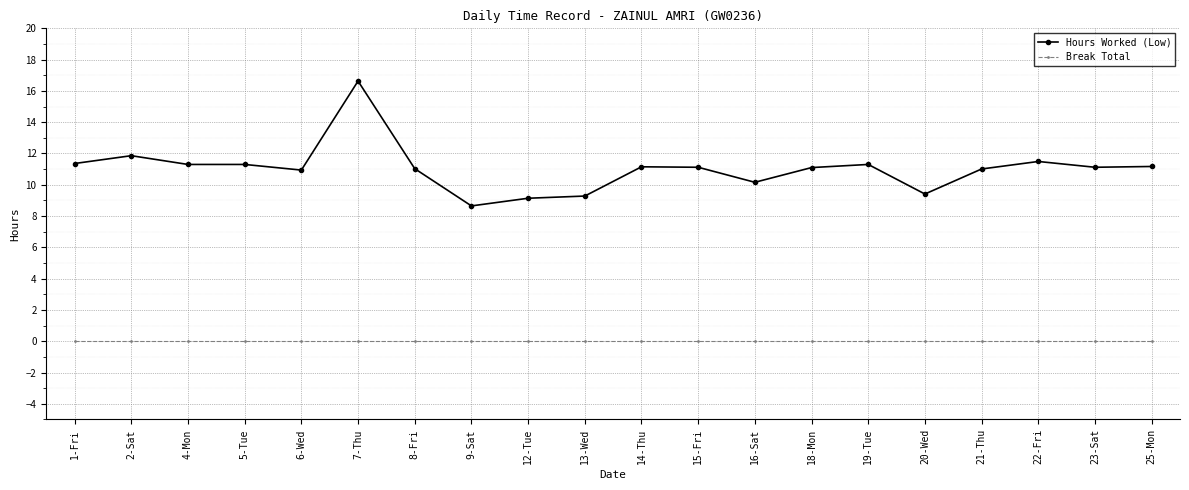

True or false: Hours Worked (Low) has more than 0 interior local peaks.

True